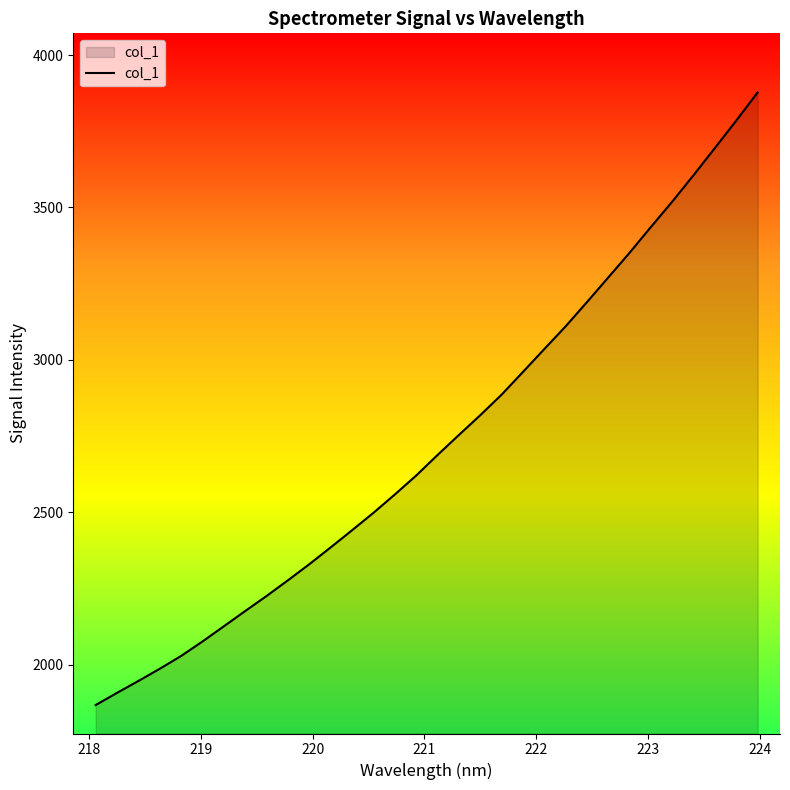

What is the difference between the maximum and minimum values?

2010.5